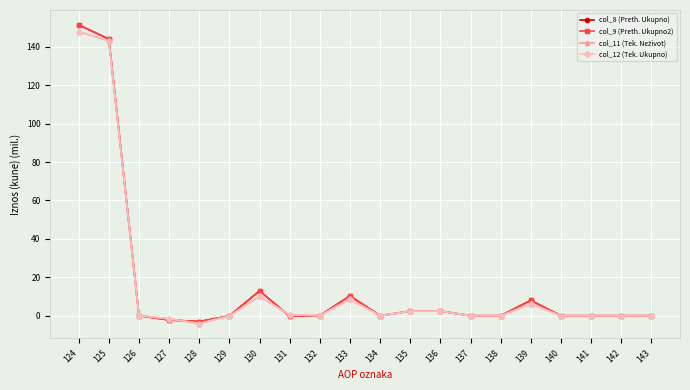

Count the number of data series in this chart.

4